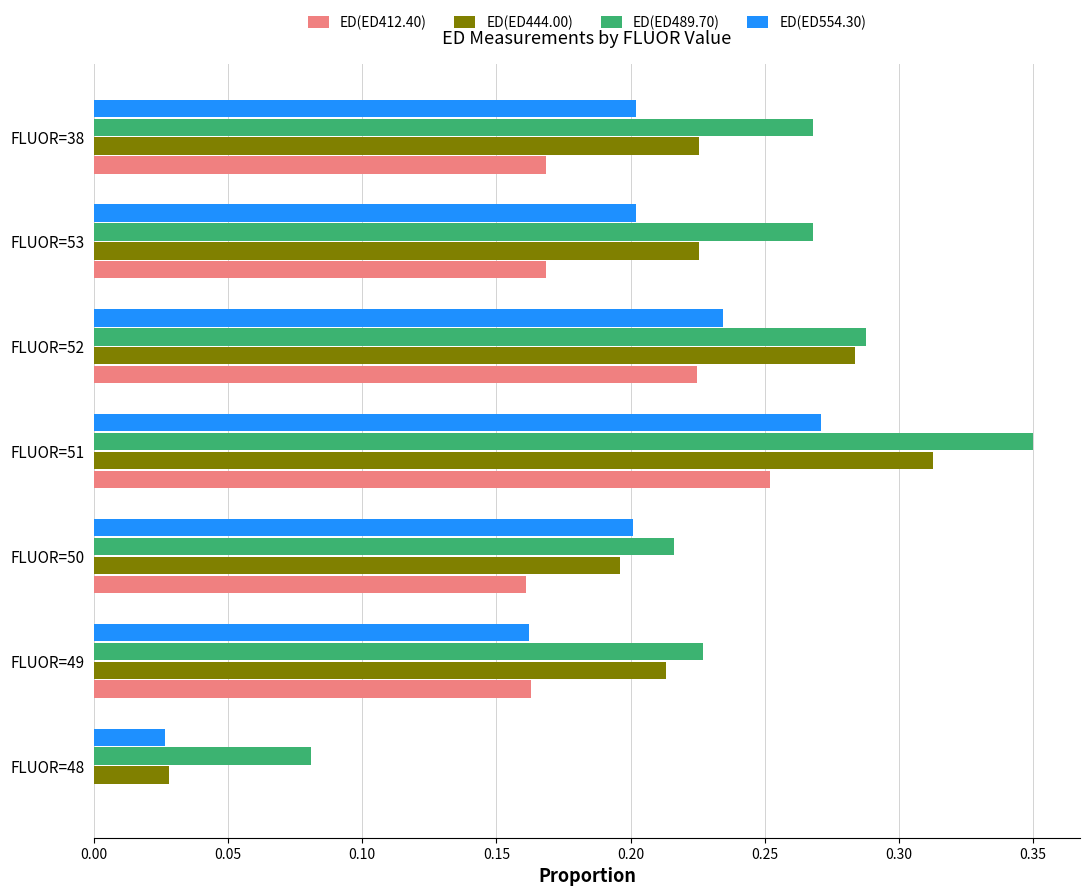

What is the sum of the ED(ED489.70) values at FLUOR=48 and FLUOR=52?

0.4